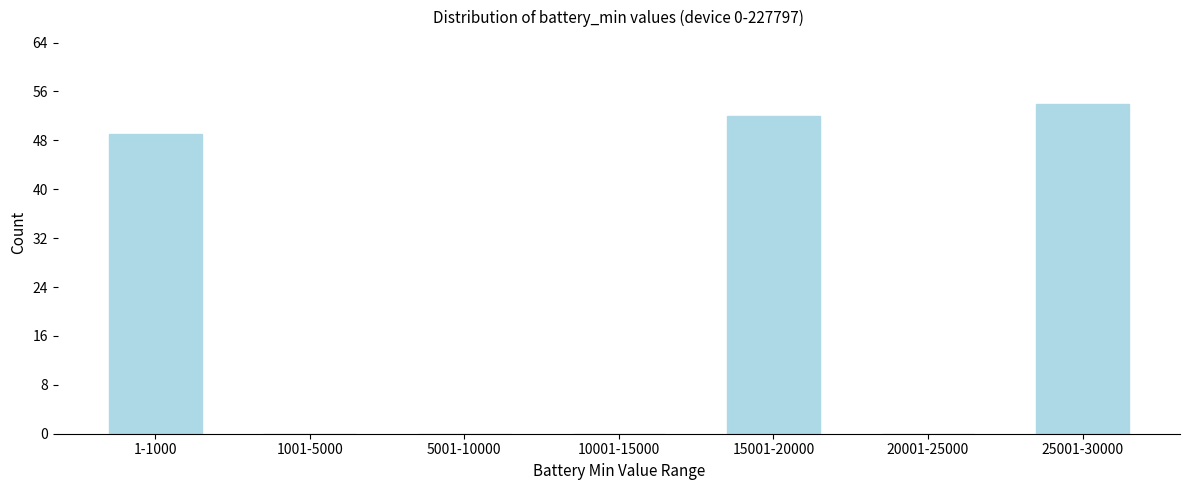

Reading left to right, what are all the values shown in this chart?

1-1000=49	1001-5000=0	5001-10000=0	10001-15000=0	15001-20000=52	20001-25000=0	25001-30000=54